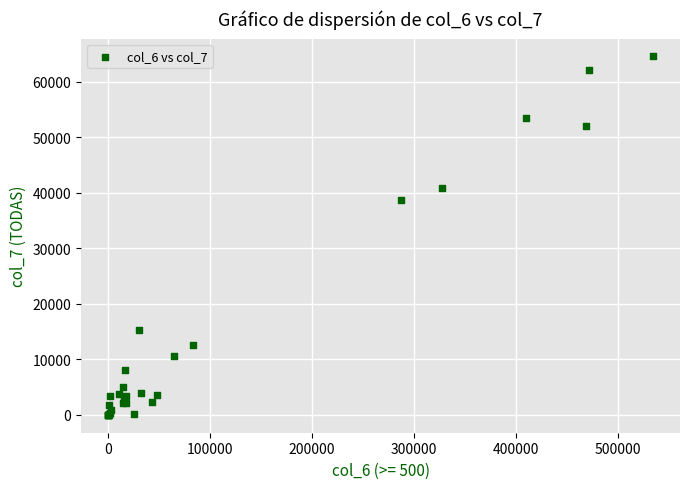

What Y value in the scatter plot is closest to 32296?

38752.0